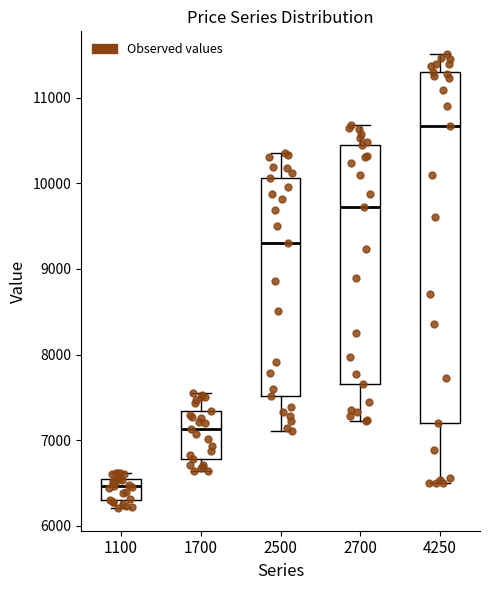

Reading left to right, transcribe this box plot: for each box, give where its median line is, the range the box spans, and where its two whiskers end, as read against the y-axis. The values are not printed on the chart, so give them approximately, as read against the axis.

1100: median 6500 (just below the box's upper edge), box 6300 to 6500, whiskers 6200 to 6600
1700: median 7100, box 6800 to 7300, whiskers 6600 to 7500
2500: median 9300, box 7500 to 10100, whiskers 7100 to 10400
2700: median 9700, box 7700 to 10400, whiskers 7200 to 10700
4250: median 10700, box 7200 to 11300, whiskers 6500 to 11500